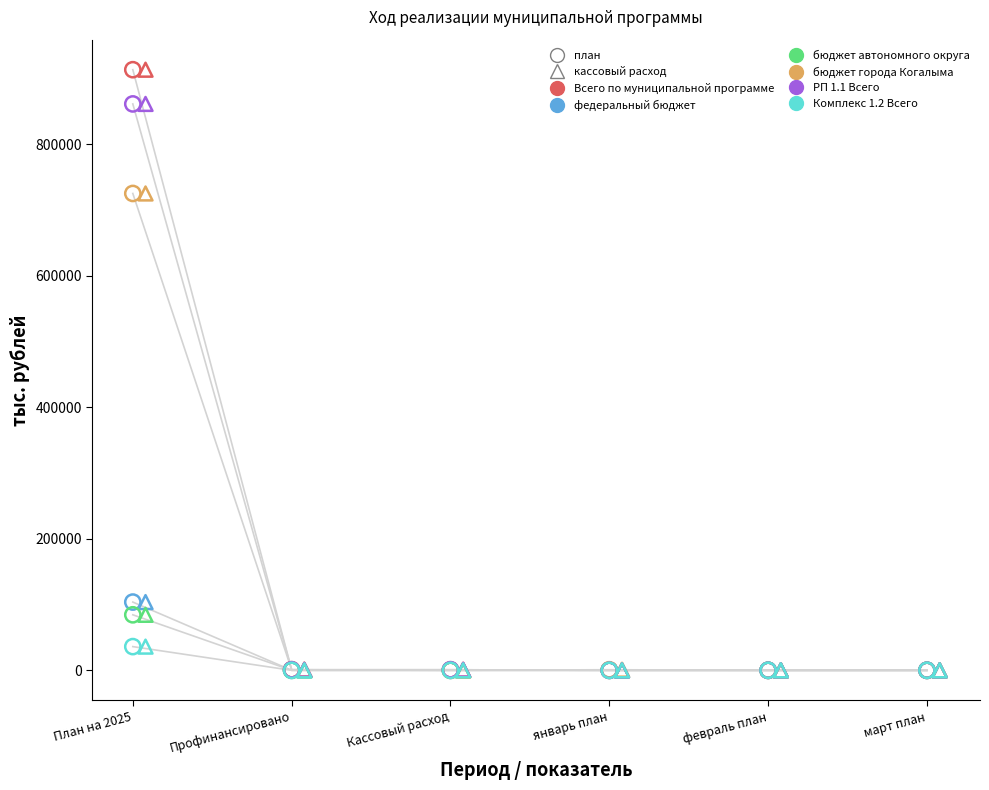

Which series has the widest spread of Y values?

Всего по муниципальной программе